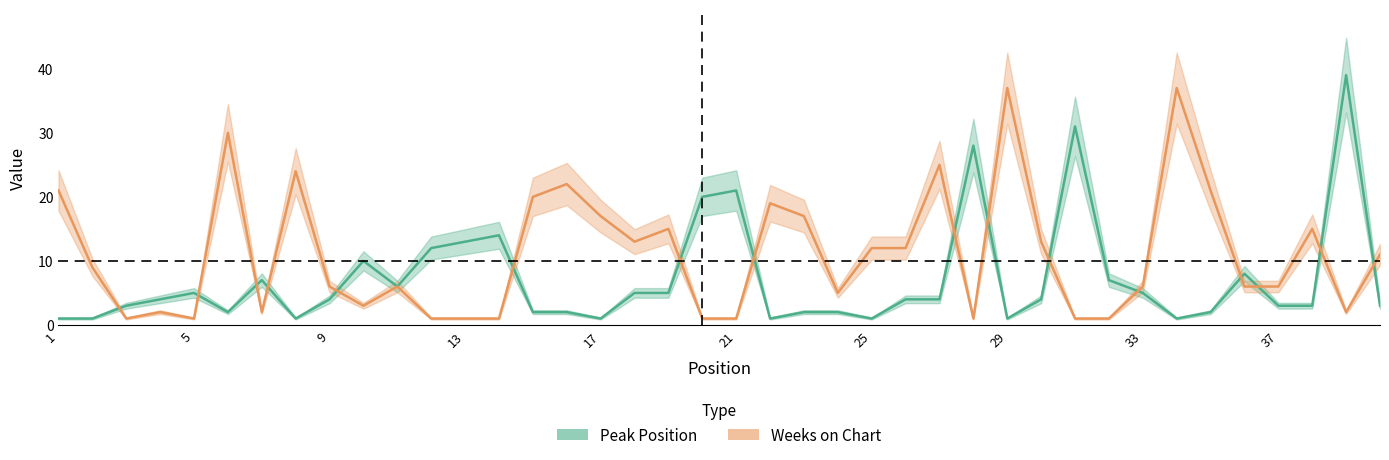

At which category is the sum across all series the highest?

39